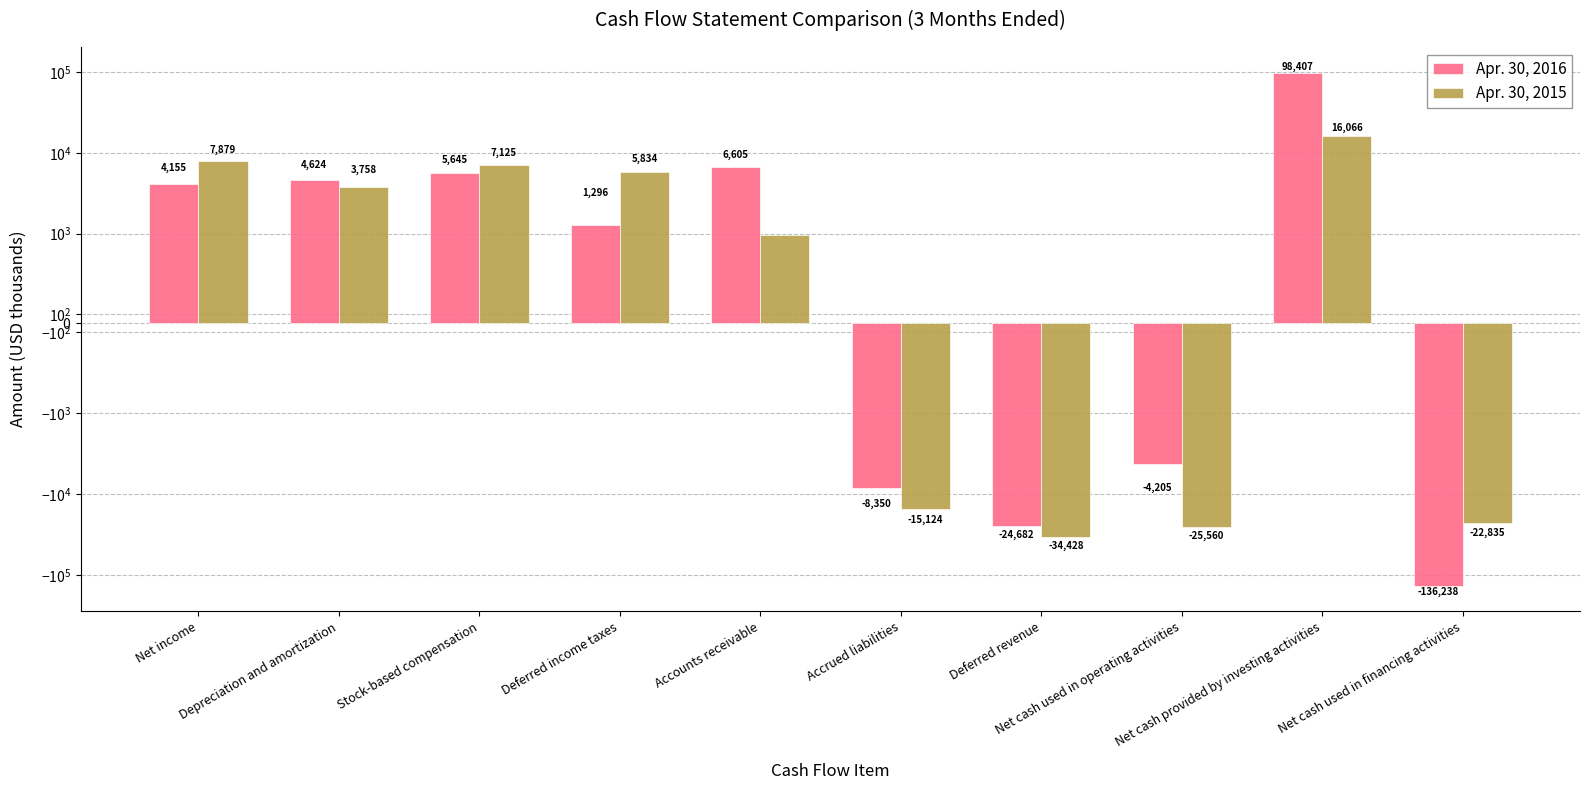

What is the difference between the maximum and minimum values in the Apr. 30, 2015 series?

50494